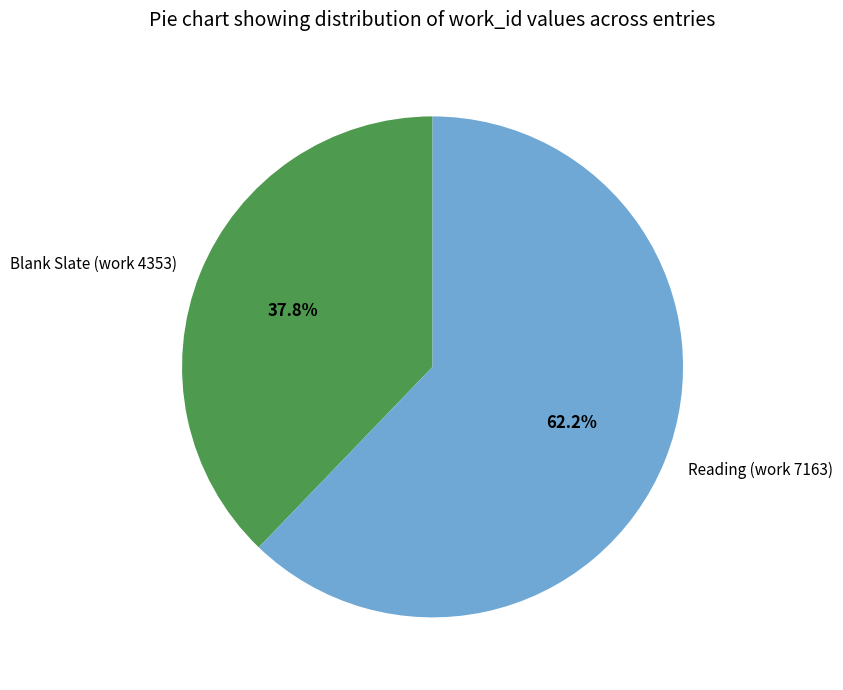

Rank the categories by value from highest to lowest.

Reading (work 7163), Blank Slate (work 4353)